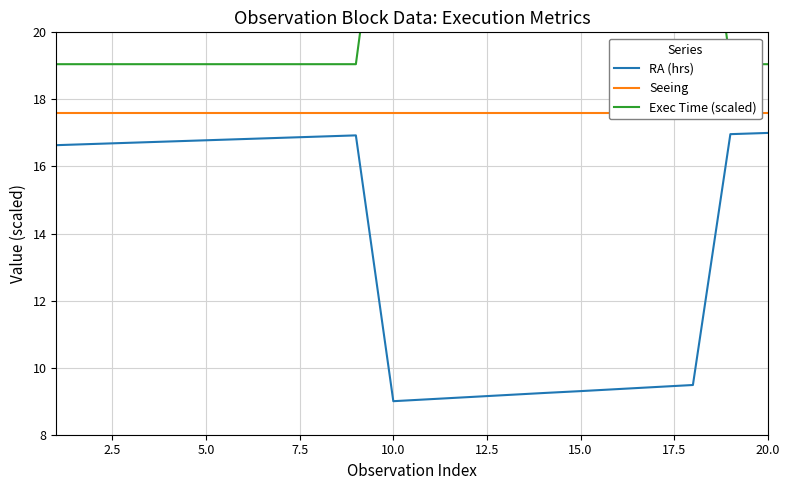

What is the lowest value of the RA (hrs) series?

9.0